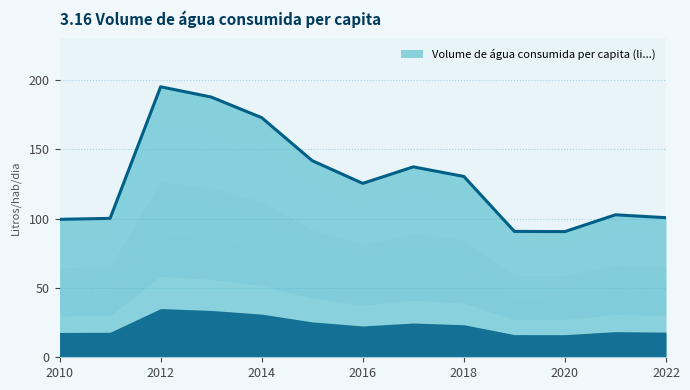

Between 2012 and 2018, which is larger?

2012